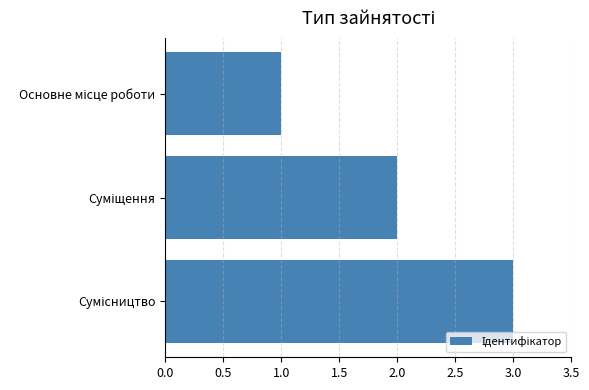

Count the number of data series in this chart.

1